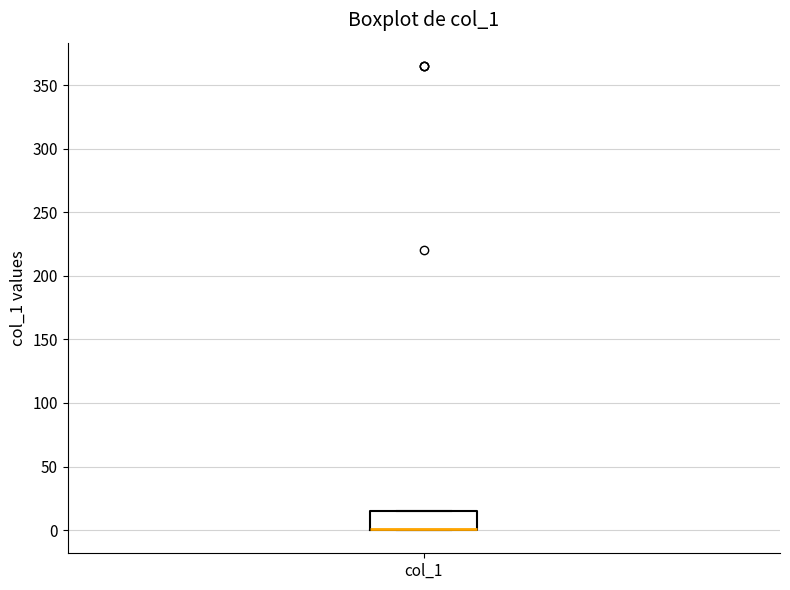

Transcribe this box plot: give where the median line is, the range the box spans, and where the two whiskers end, as read against the y-axis. The values are not printed on the chart, so give them approximately, as read against the axis.

median 0 (drawn on the box's lower edge), box 0 to 15, whiskers 0 to 15